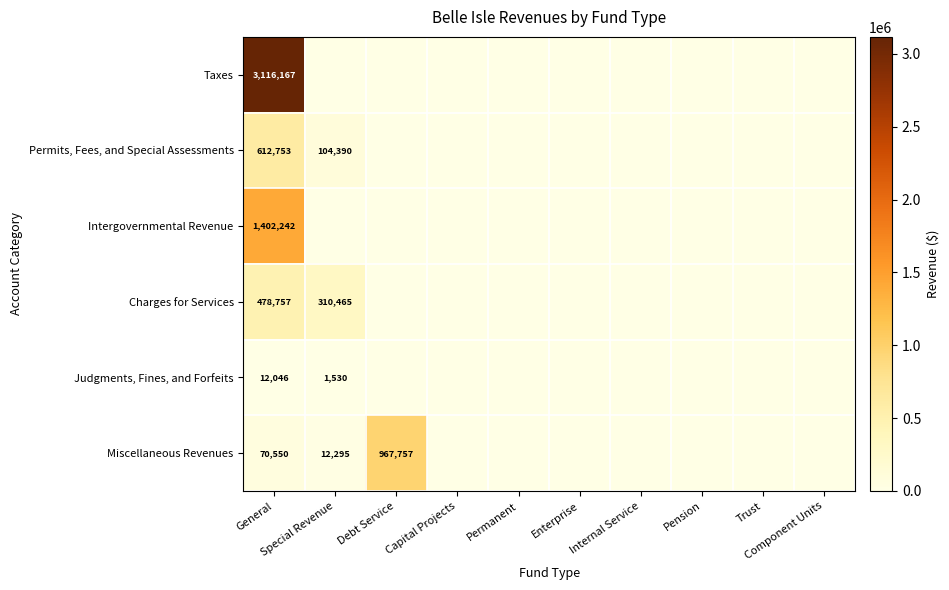

What is the sum of all Permits, Fees, and Special Assessments values?

717143